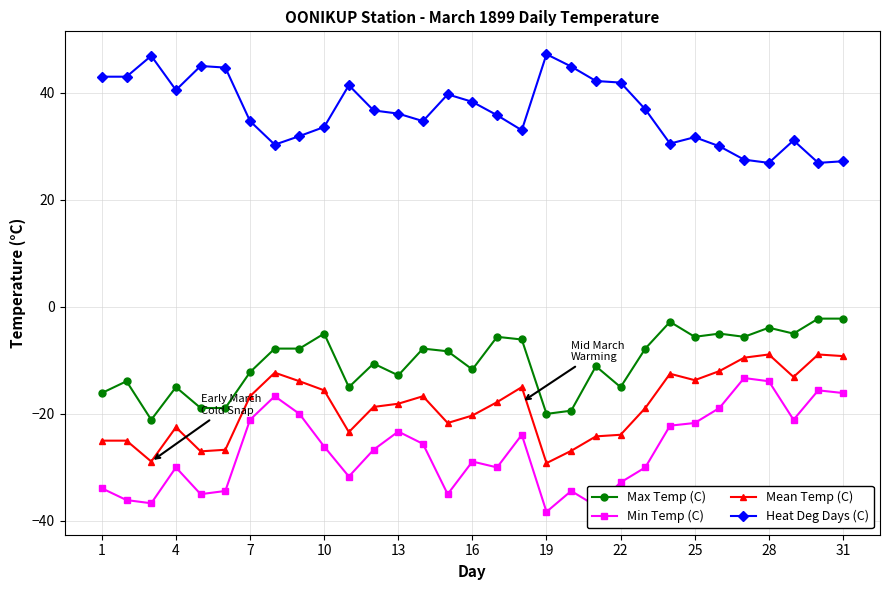

Which series has the largest range (max minus min)?

Min Temp (C)